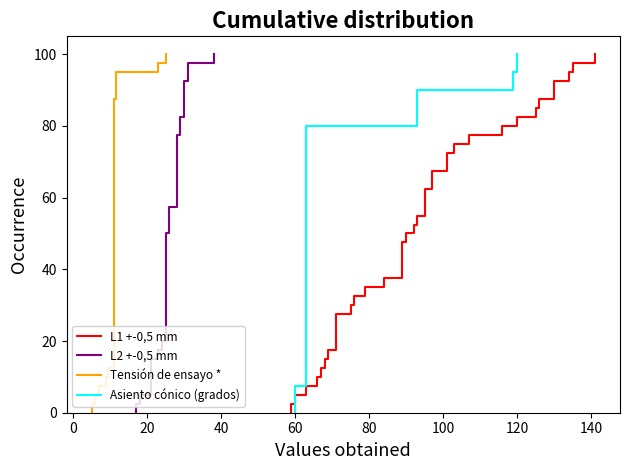

How many values in the L2 +-0,5 mm series are below 26?

20